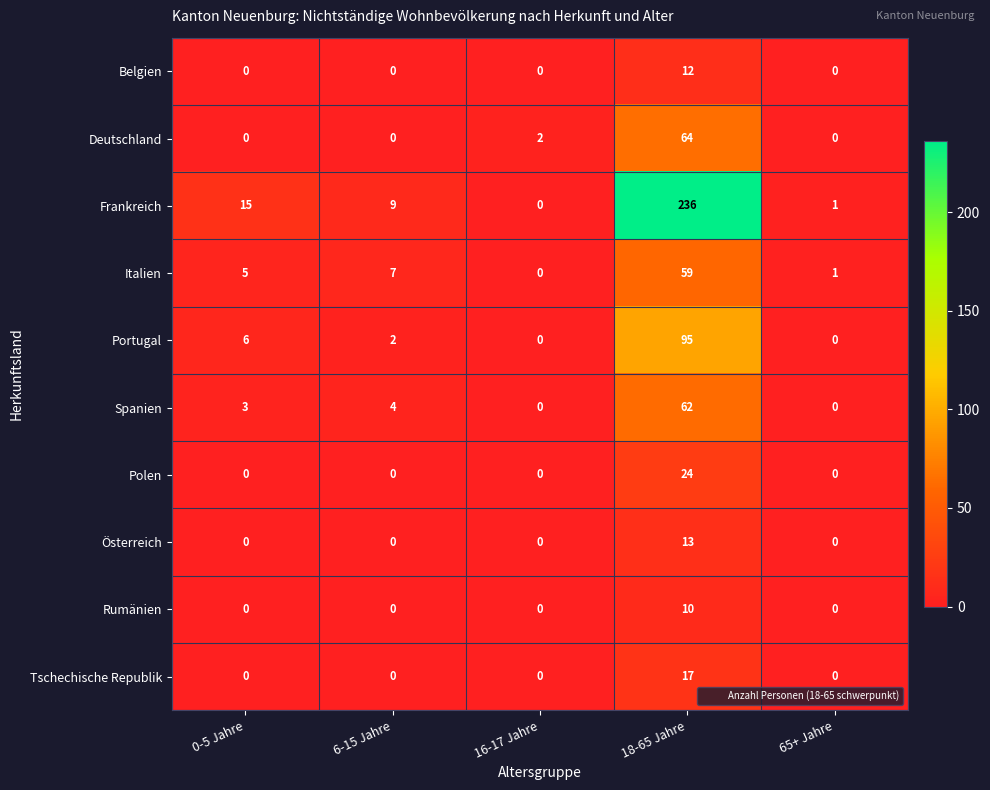

Is it true that Portugal equals 6 at 0-5 Jahre?

True